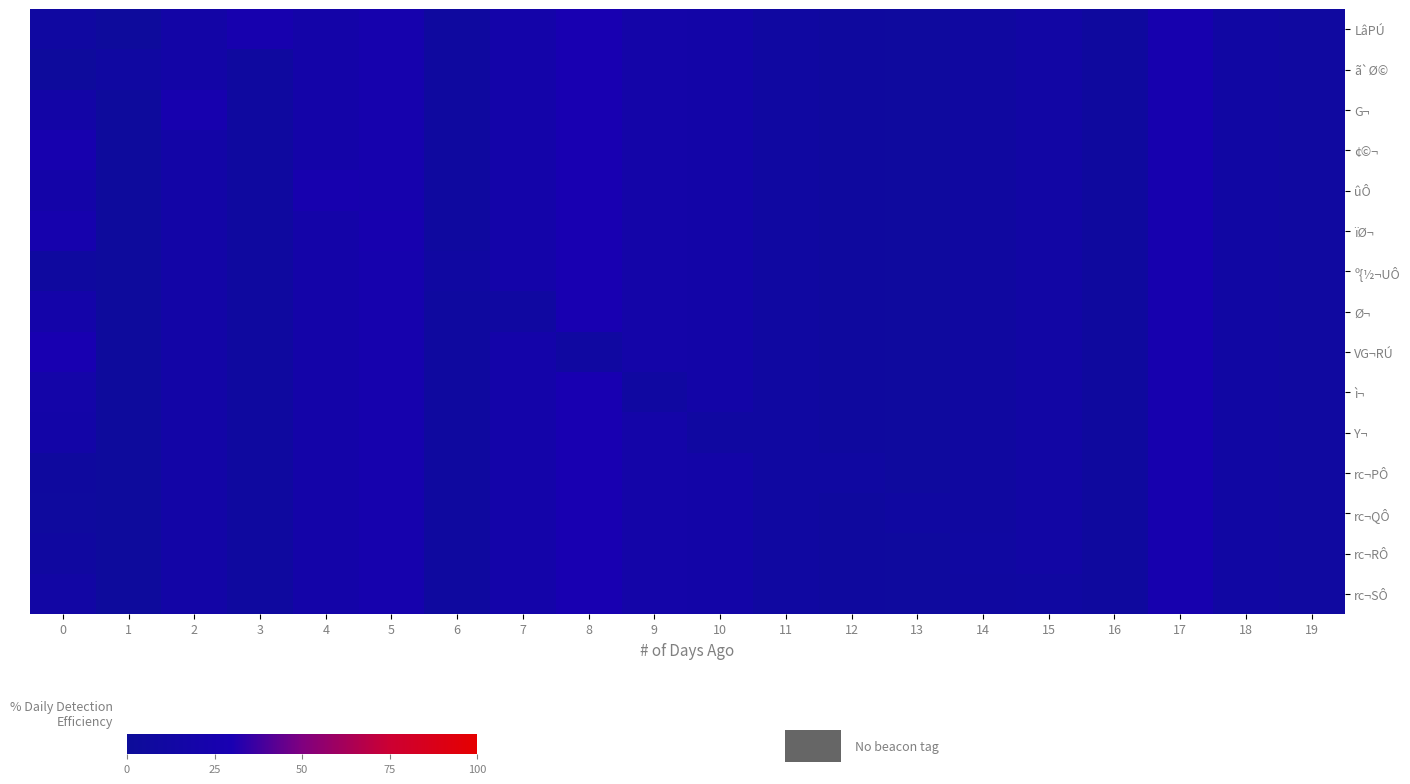

What is the difference between the highest and lowest values at 3?

18.6